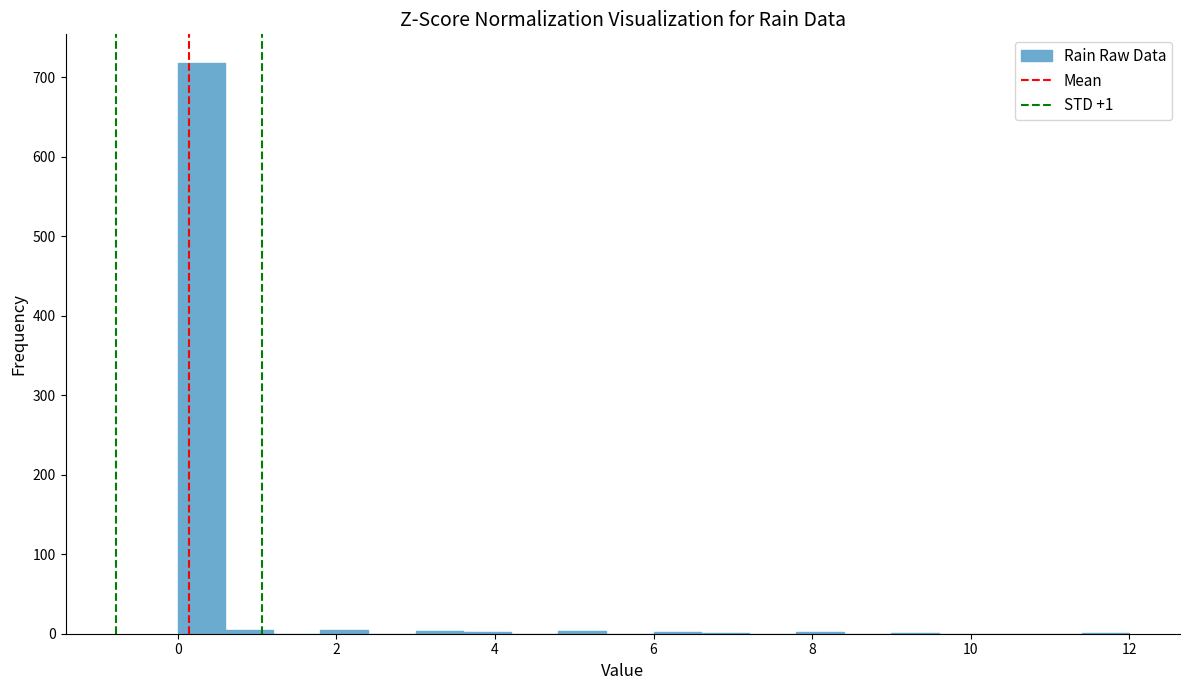

Read against the x-axis, roughly where is the centre of the tallest bar?

0.4